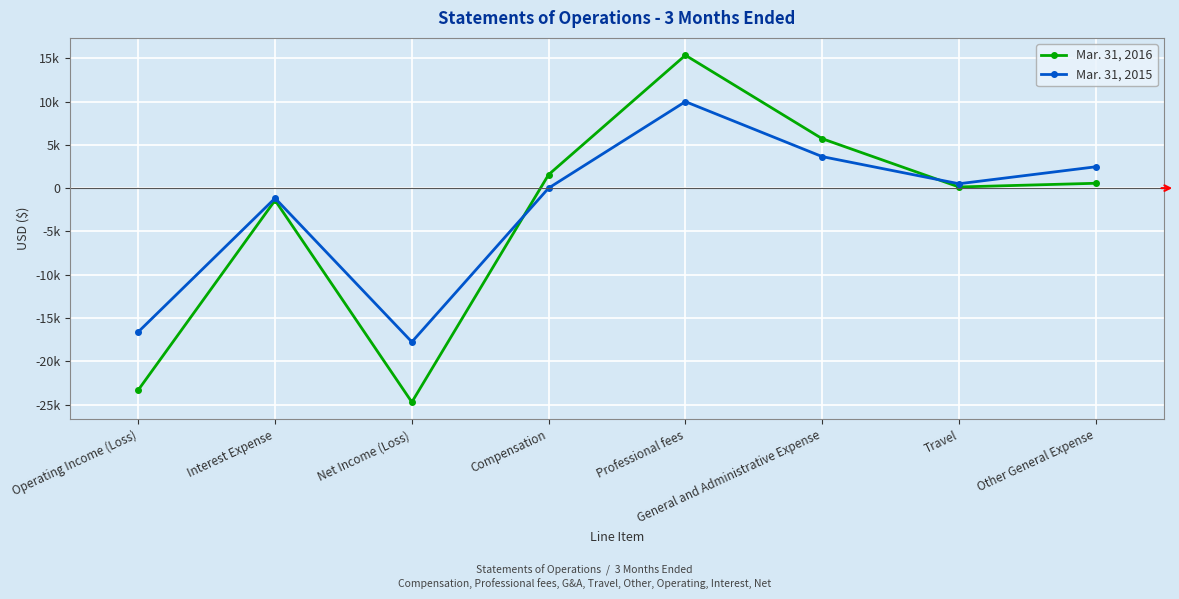

What is the label of the 4th point from the left?

Compensation